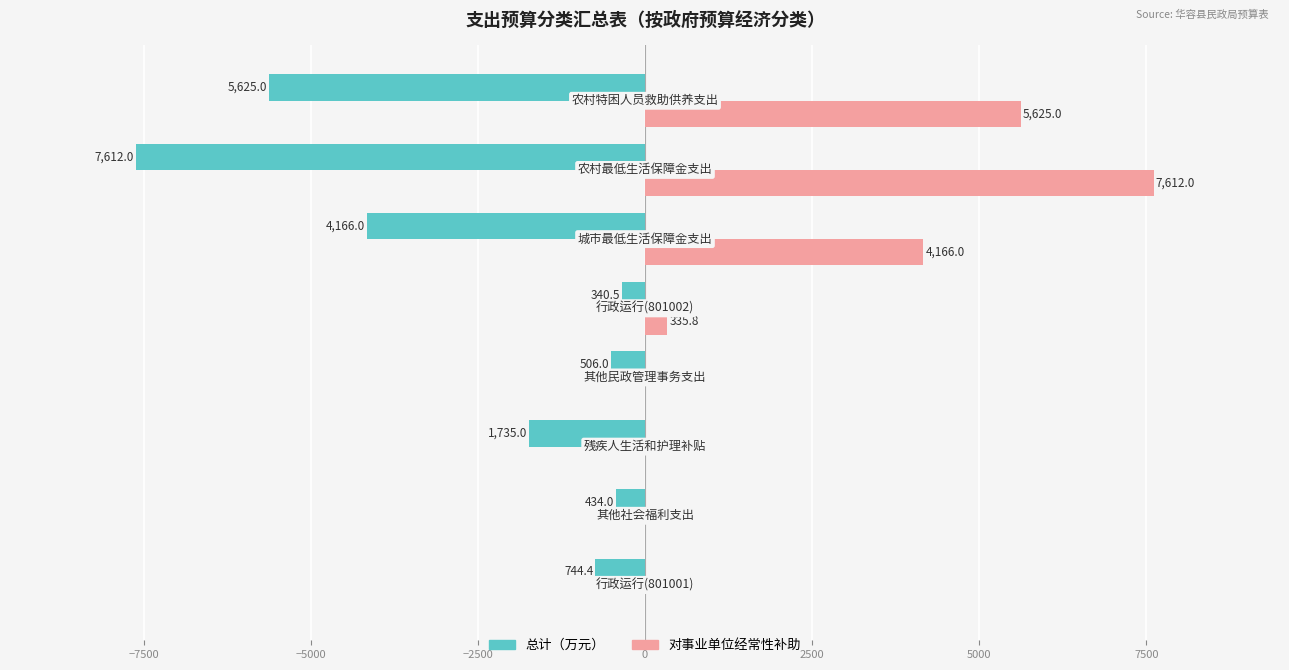

What are all the series names shown in the legend?

总计（万元）, 对事业单位经常性补助